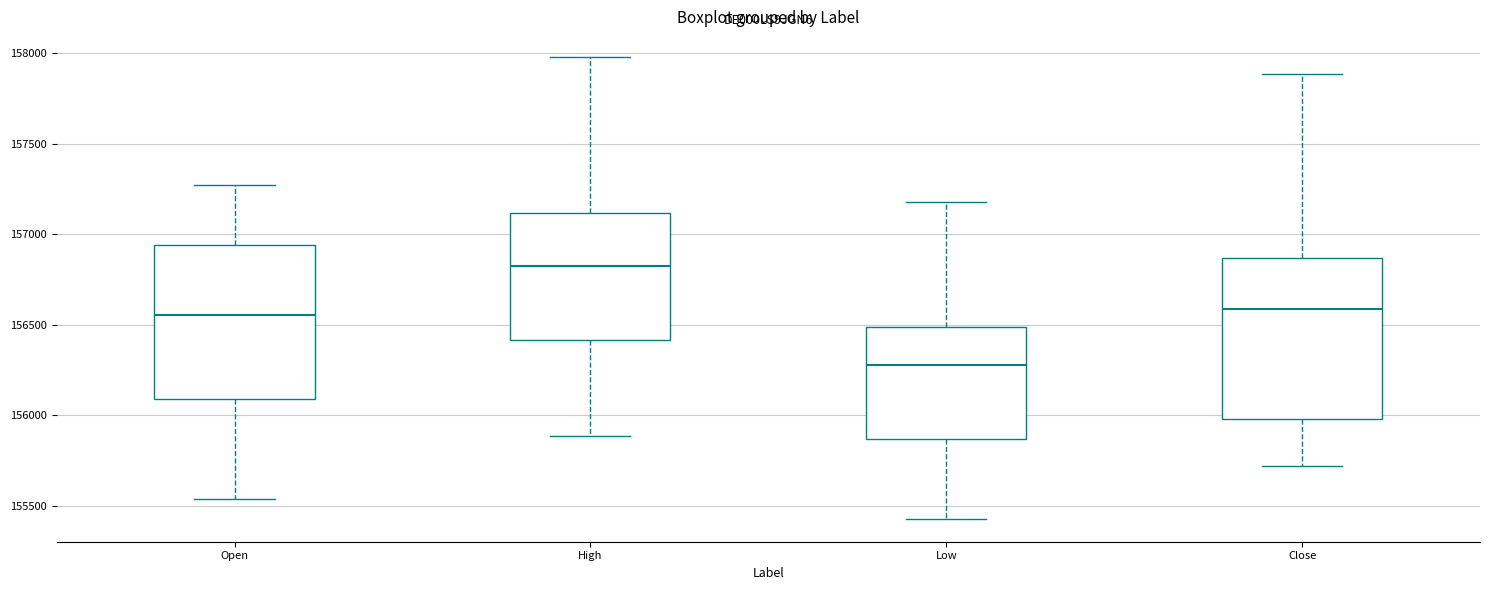

Reading left to right, read every box against the y-axis: the position of its median line, the range the box covers, and the ends of its whiskers. The values are not printed on the chart, so give them approximately, as read against the axis.

Open: median 156550, box 156100 to 156950, whiskers 155550 to 157250
High: median 156800, box 156400 to 157100, whiskers 155900 to 158000
Low: median 156300, box 155850 to 156500, whiskers 155450 to 157200
Close: median 156600, box 156000 to 156850, whiskers 155700 to 157900